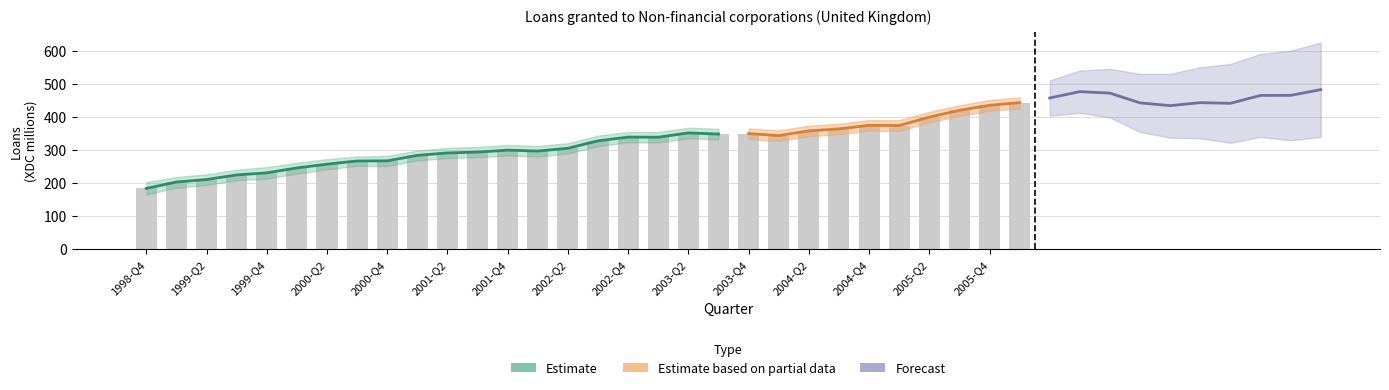

What is the change in value from 2000-Q4 to 2001-Q2?

+23.9